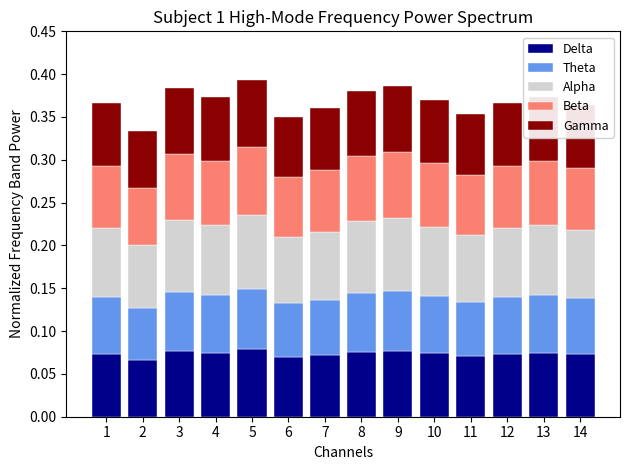

Are the bars horizontal?

No